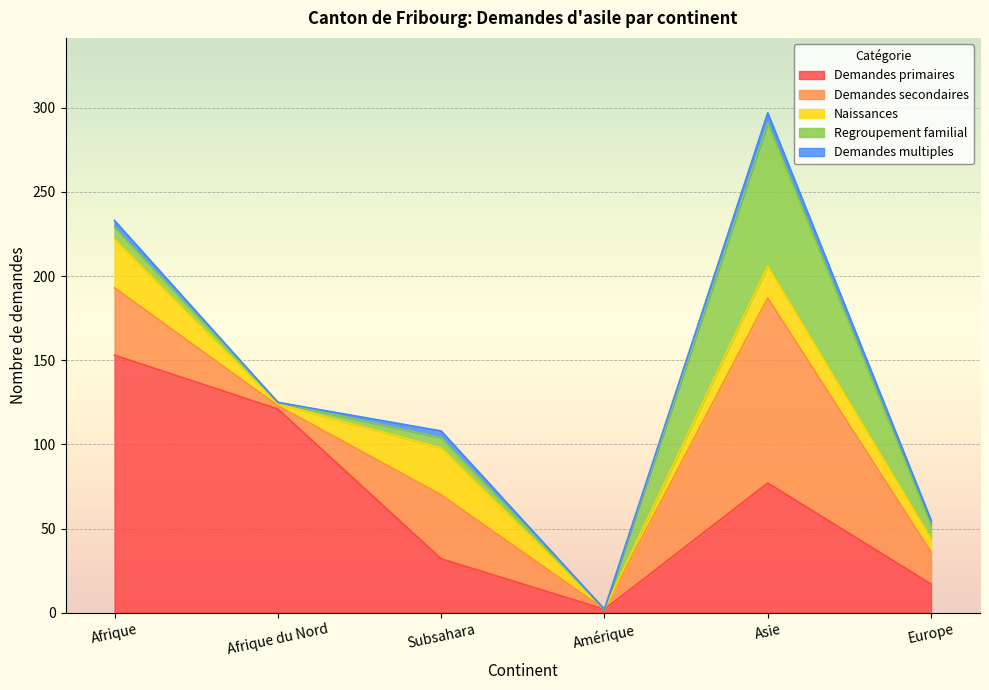

At which label does Naissances reach its peak?

Afrique